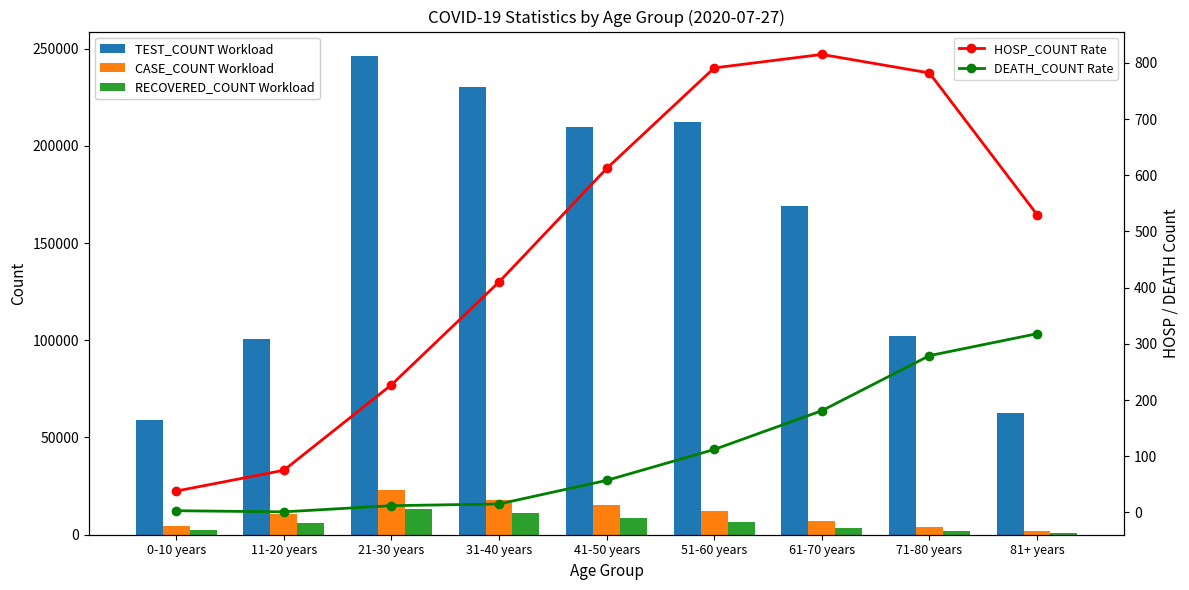

Reading right to left, extract all data points from this chart.

TEST_COUNT Workload: 62749	102117	168902	212411	209781	230249	246408	100457	58987
CASE_COUNT Workload: 2112	3835	7270	11968	15037	17879	22863	10857	4494
RECOVERED_COUNT Workload: 870	1735	3687	6739	8751	10934	13322	5802	2574
HOSP_COUNT Rate: 530	782	815	791	612	410	227	75	38
DEATH_COUNT Rate: 318	279	181	112	57	15	12	1	3